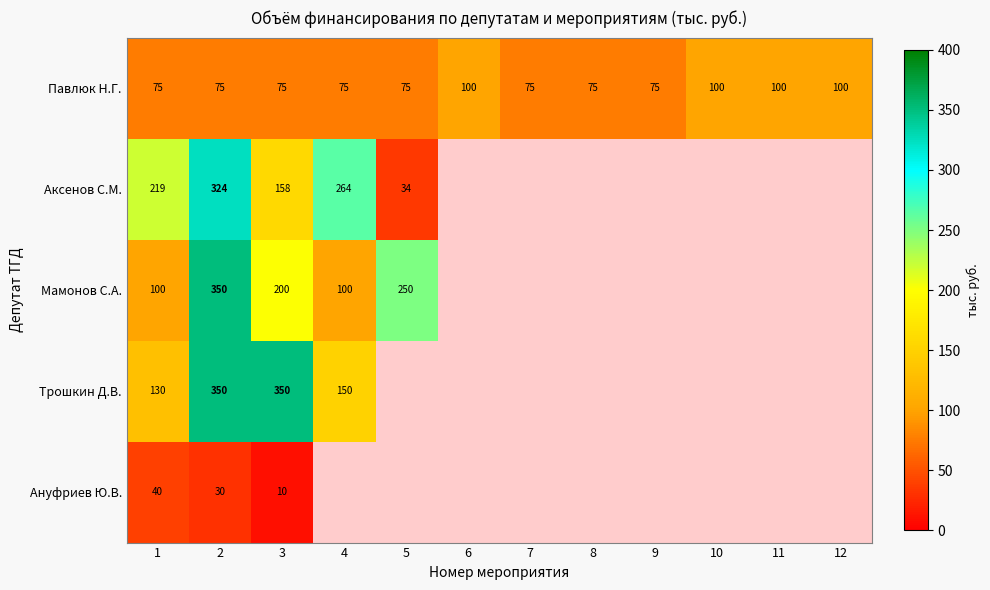

Is the value of Мамонов С.А. at 4 greater than the value of Аксенов С.М. at 5?

Yes